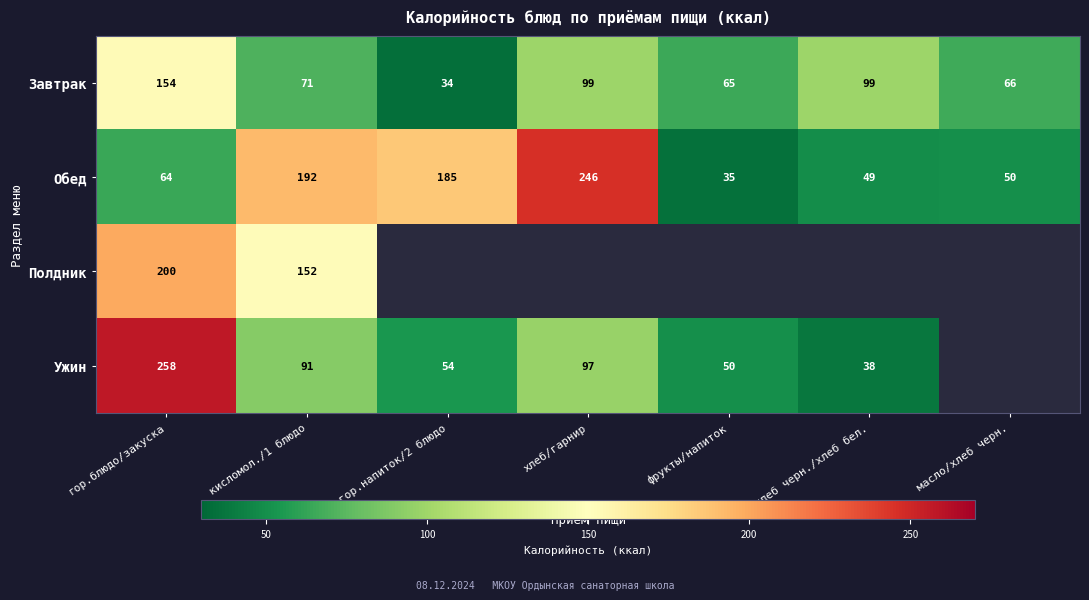

What is the average value of the Завтрак series?

84.0